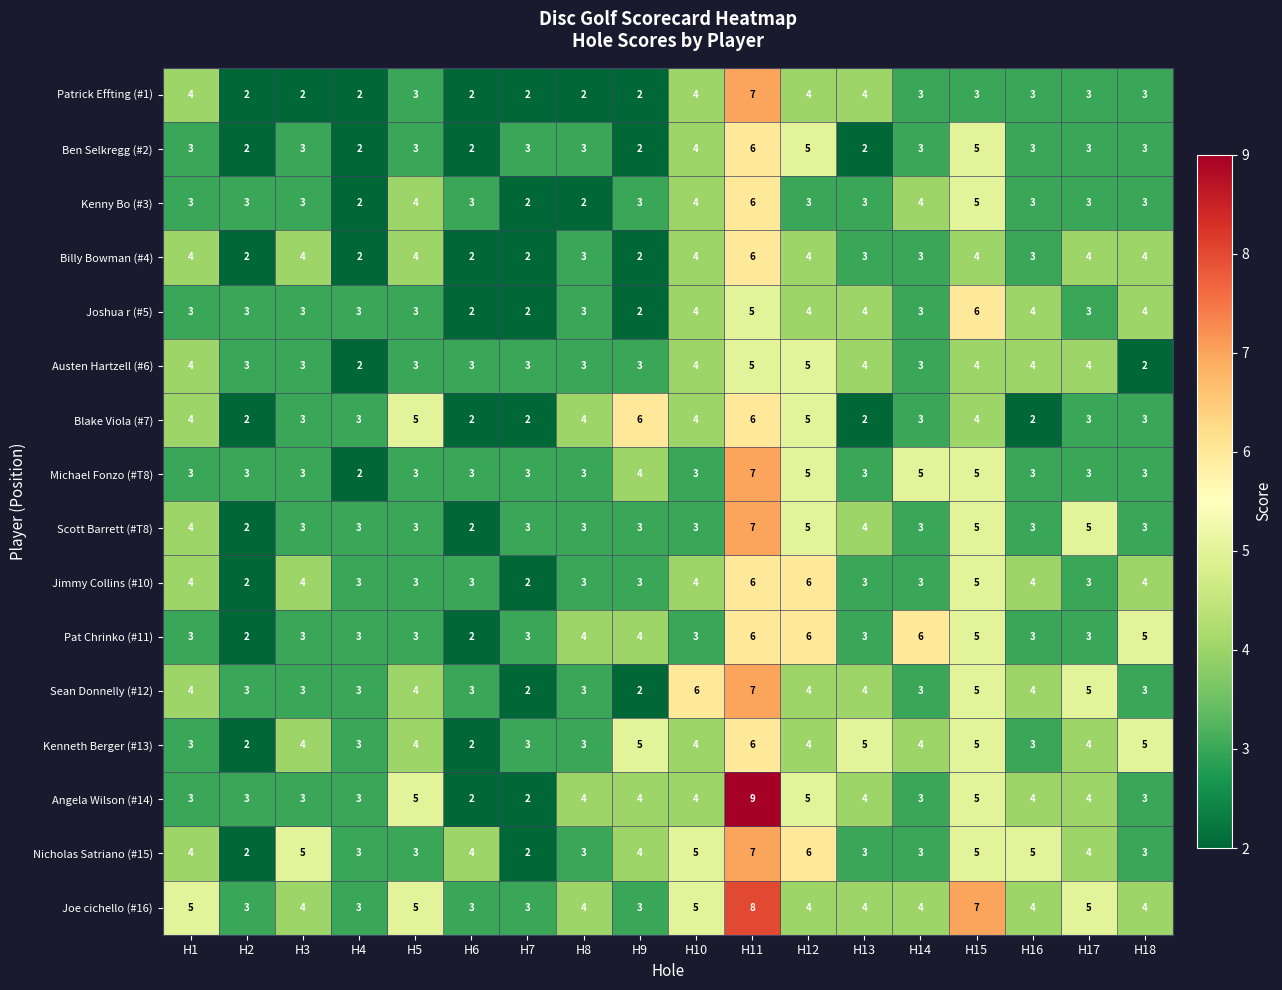

What is the average value of the Austen Hartzell (#6) series?

3